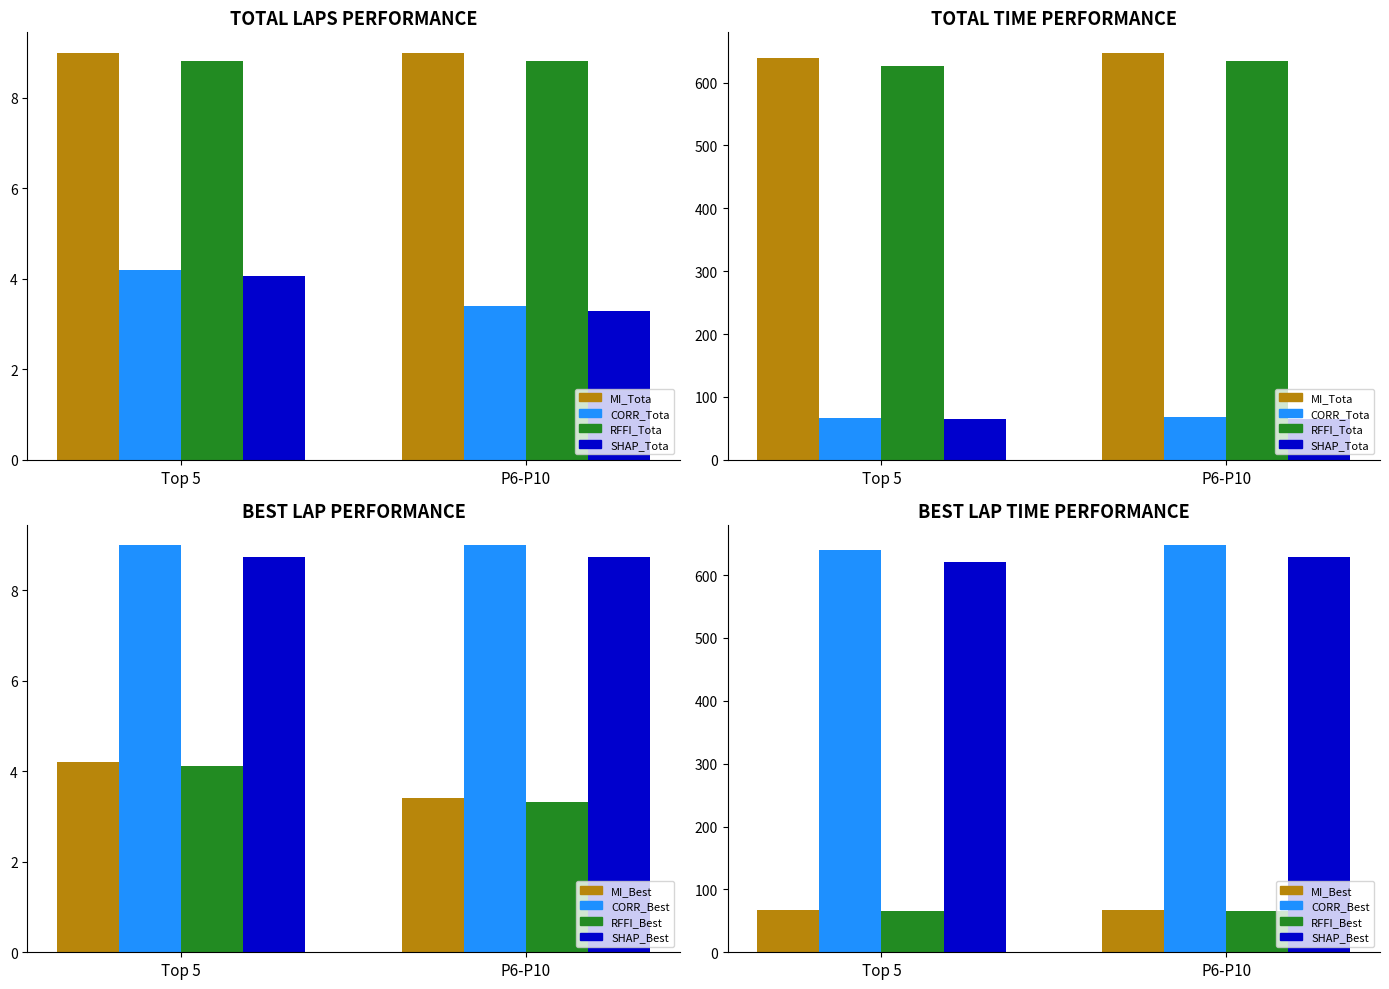

Is it true that Total Laps equals 15.3 at Chris Harrower?

False